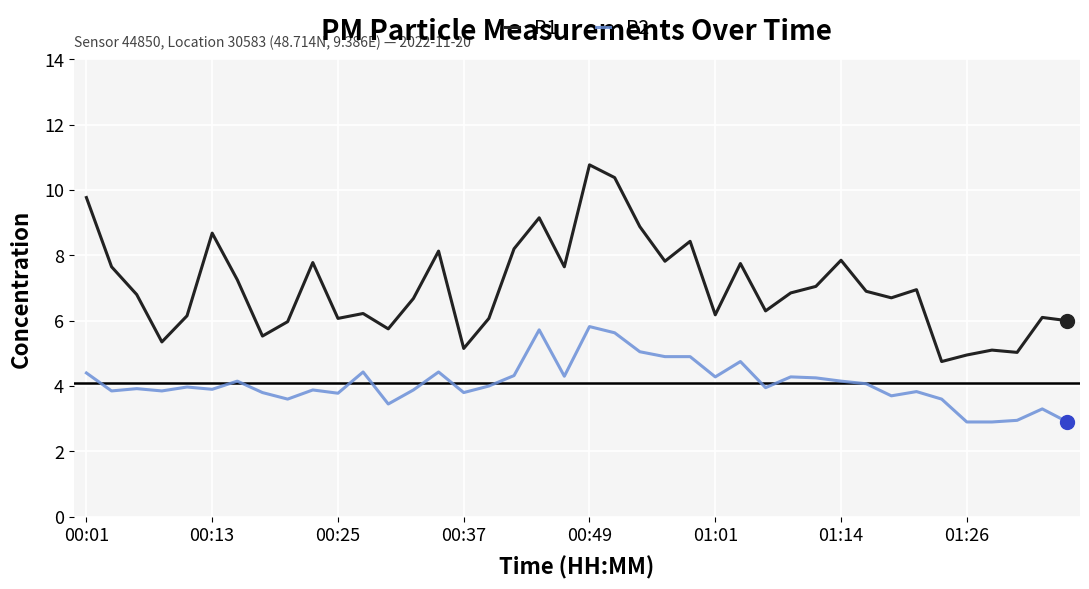

What is the difference between the maximum and minimum values in the P1 series?

6.0